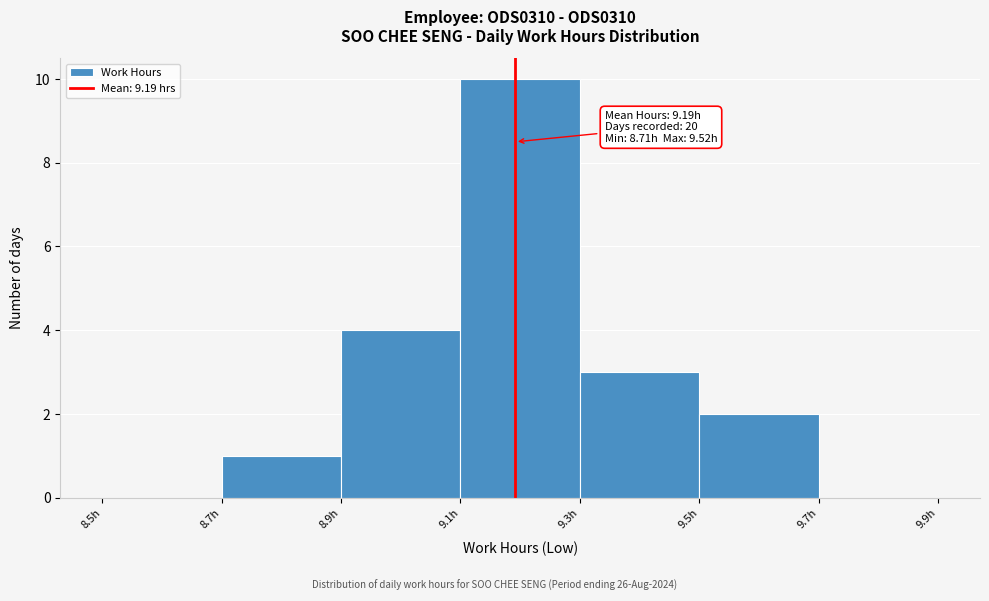

Which range on the x-axis has the tallest bar?

9.1 to 9.3